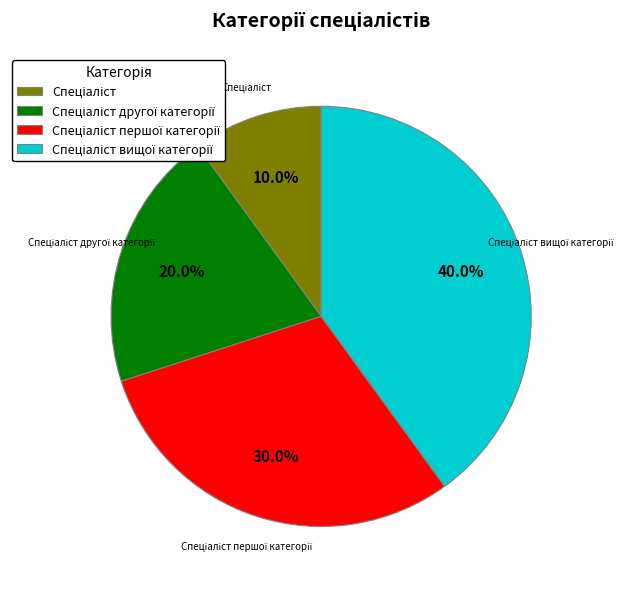

Is there any slice that represents more than half of the pie?

No